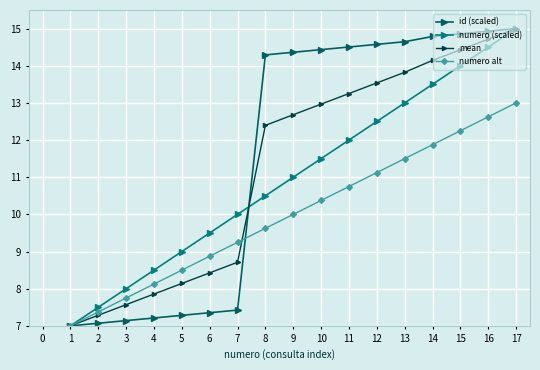

At which category is the sum across all series the highest?

17